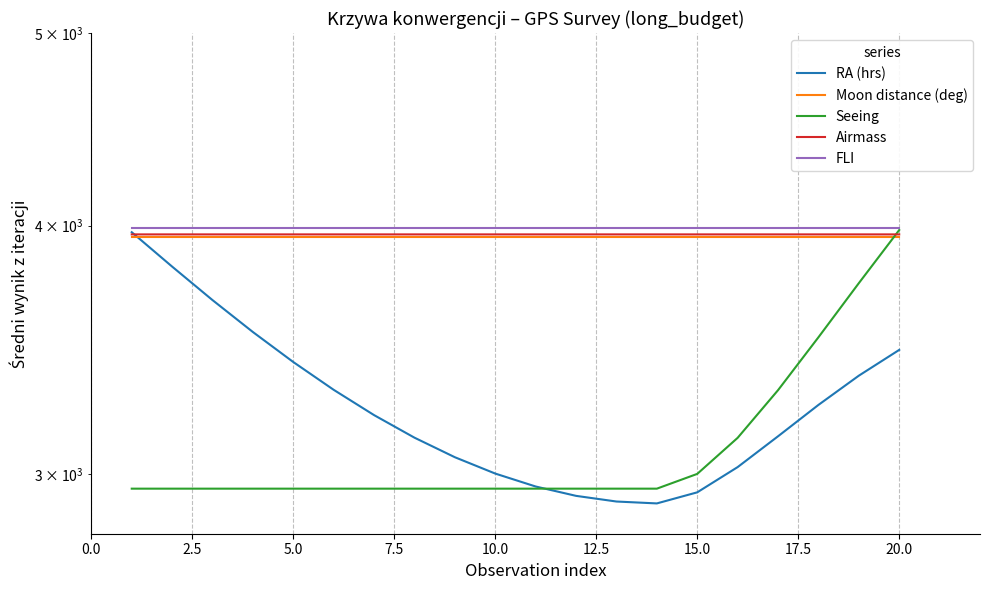

Is this an area chart (filled region under the line)?

No